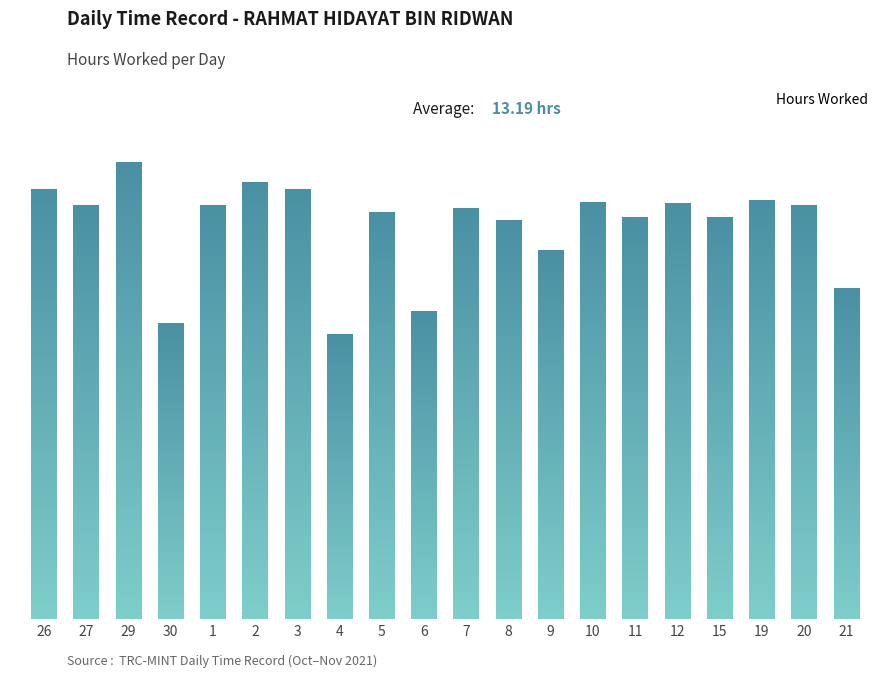

Is it true that the value at 30 is 14.7?

False